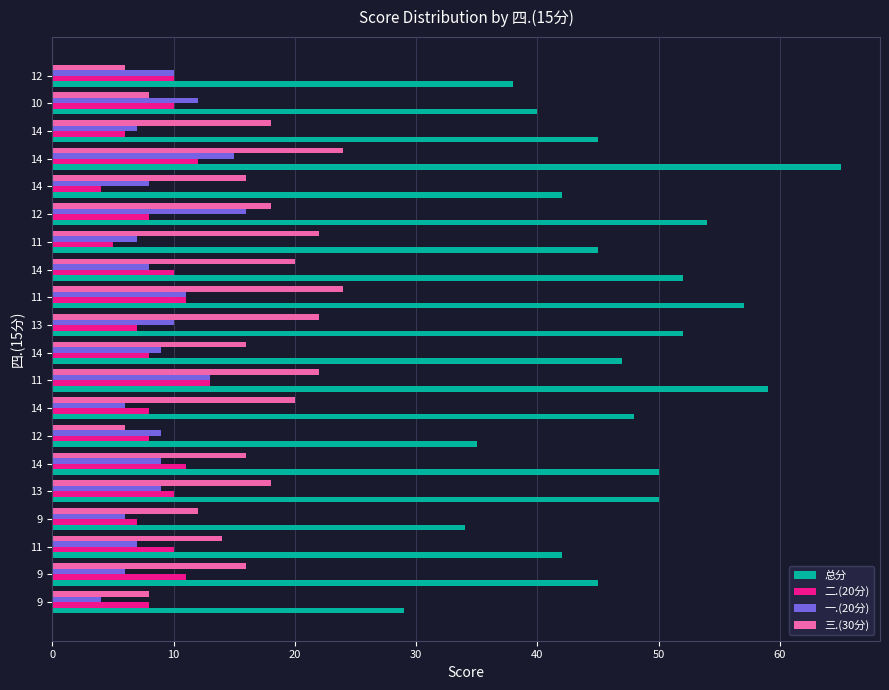

What is the label of the 4th bar from the right?

14